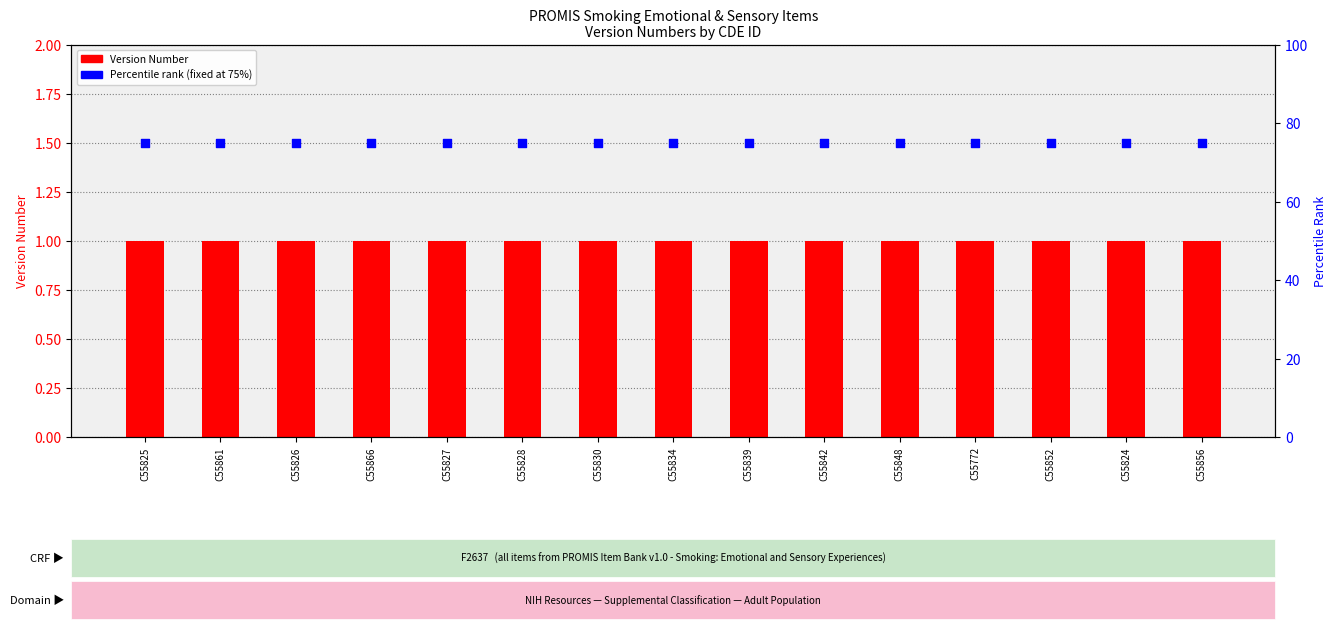

Which series has the largest total across all categories?

percentile rank within the sample